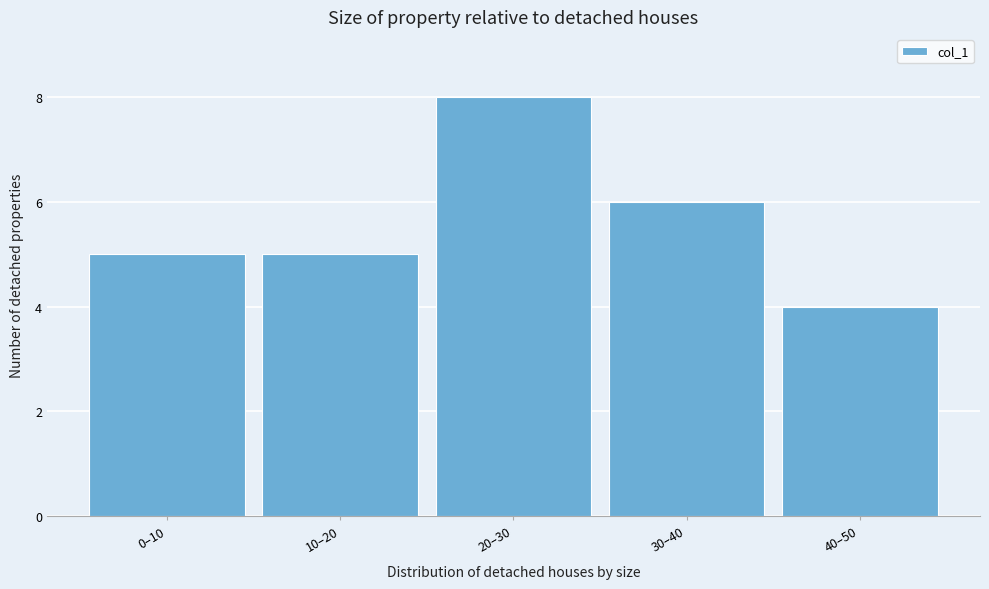

Reading left to right, extract all data points from this chart.

5	5	8	6	4